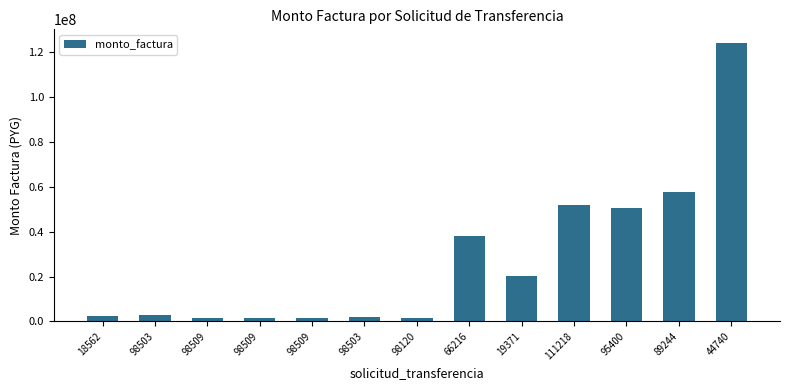

List the labels in order of value, largest first.

44740, 89244, 111218, 95400, 66216, 19371, 98503, 18562, 98503, 98120, 98509, 98509, 98509